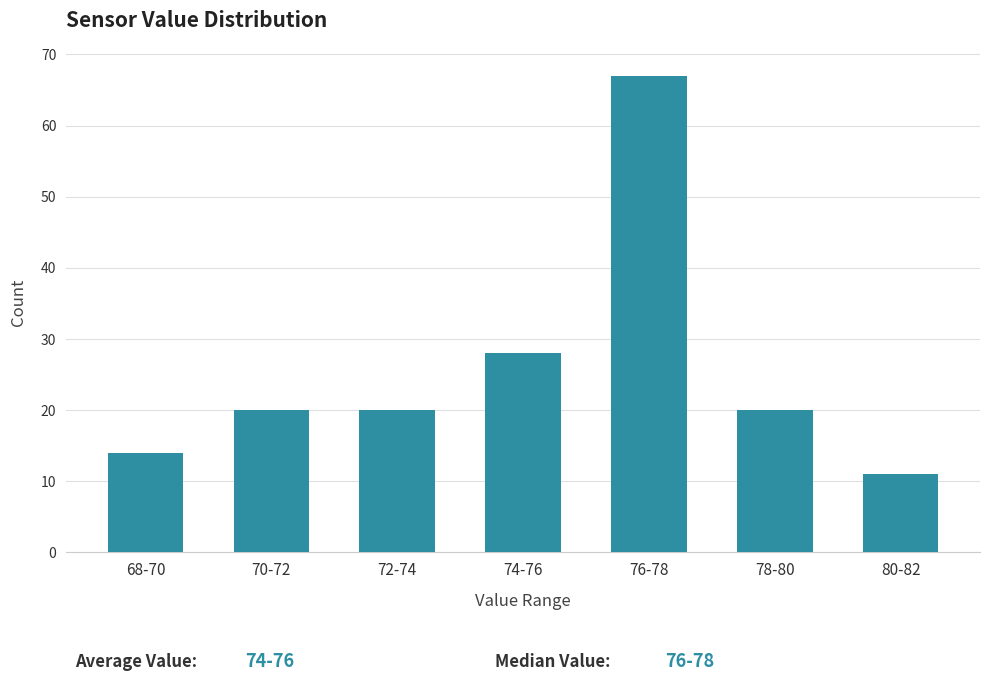

Reading right to left, what are all the values shown in this chart?

11	20	67	28	20	20	14